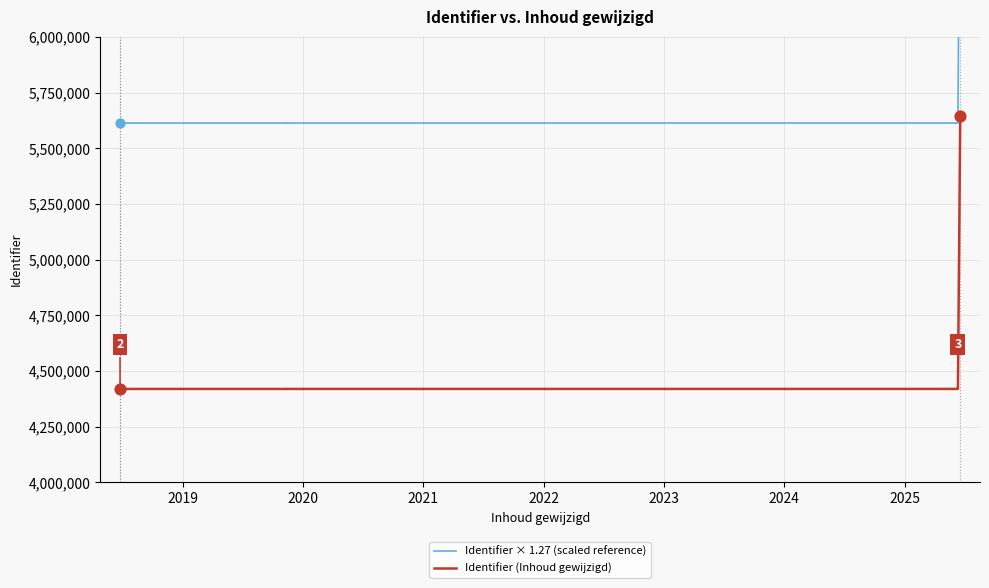

Which series has the largest Y range (max minus min)?

Identifier × 1.27 (scaled reference)